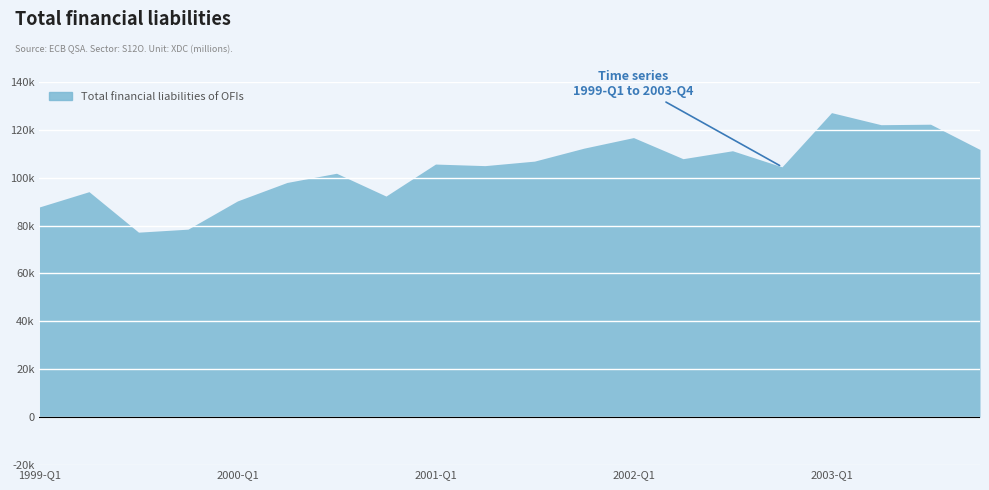

What position from the left is 2002-Q2?

14